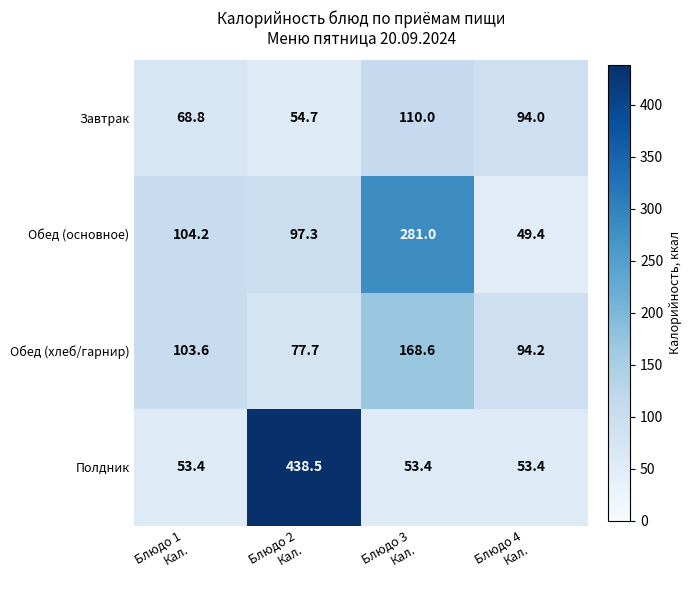

What is the minimum value shown in the chart?

49.4